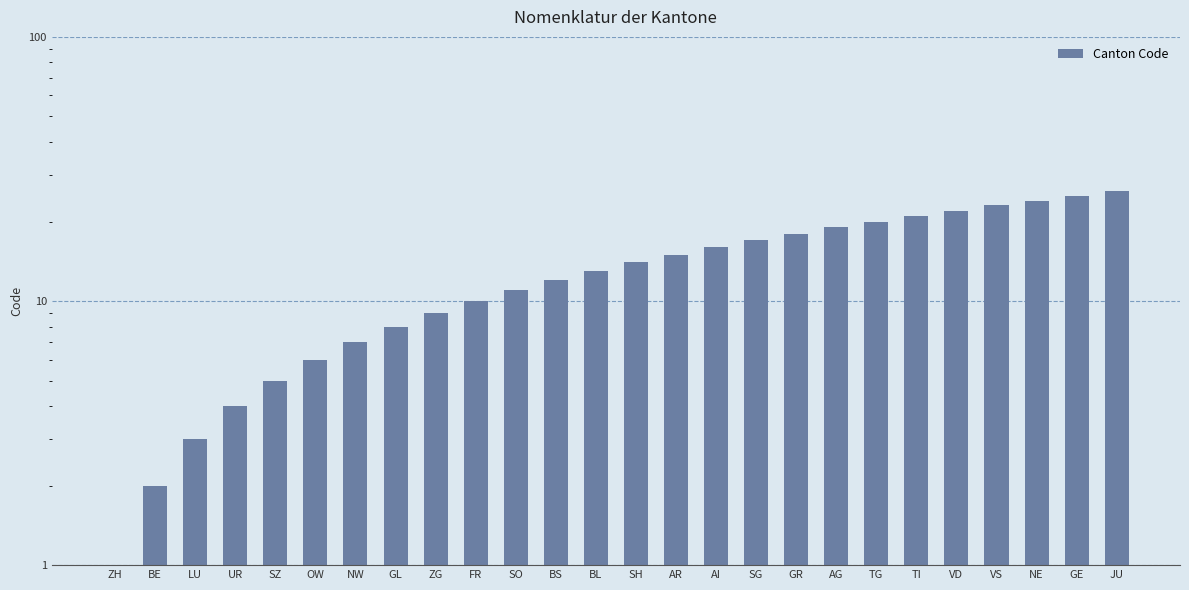

What is the average value?

14